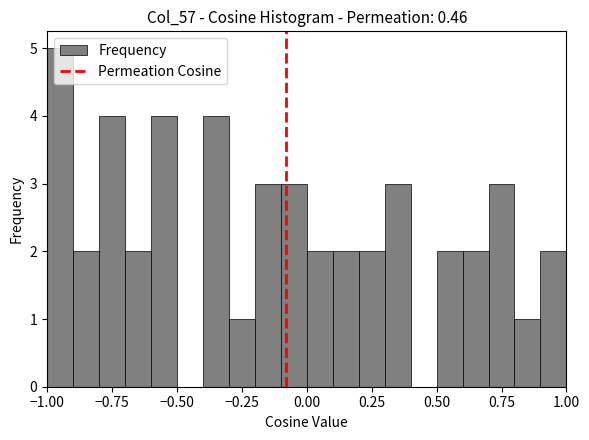

Read against the x-axis, roughly where is the centre of the tallest bar?

-0.95